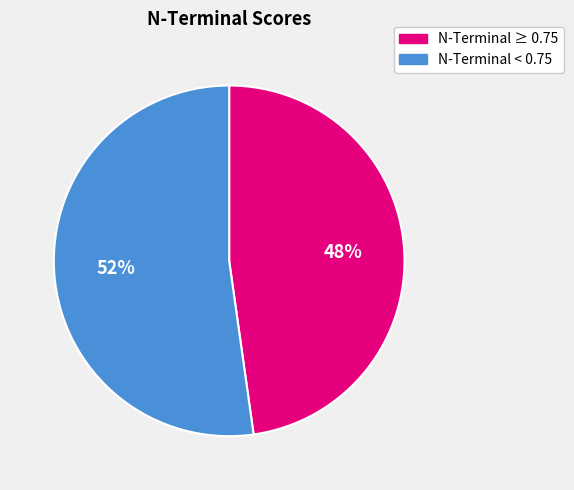

To the nearest percent, what is the average slice percentage?

50%